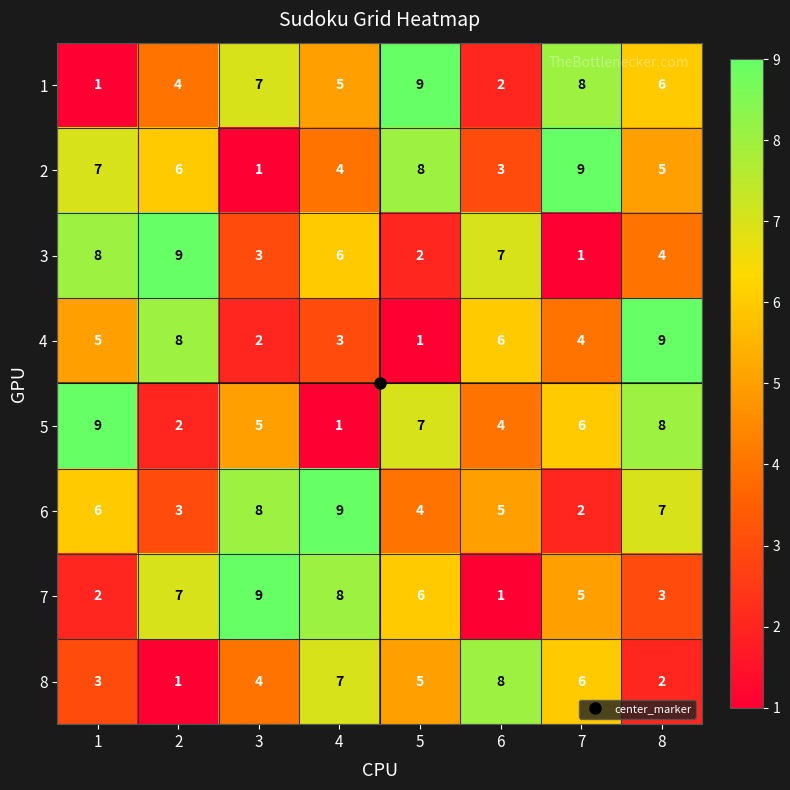

Is it true that 4 equals 1 at 5?

True